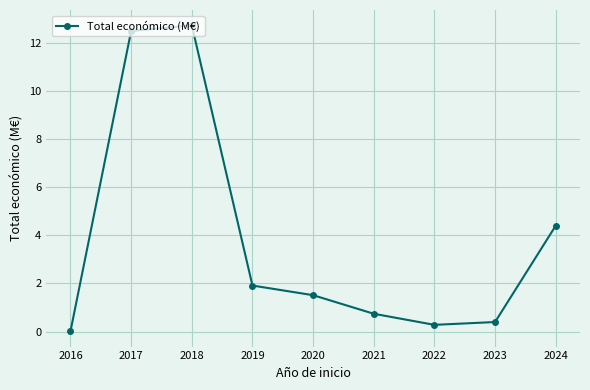

Rank the categories by value from lowest to highest.

2016, 2022, 2023, 2021, 2020, 2019, 2024, 2017, 2018